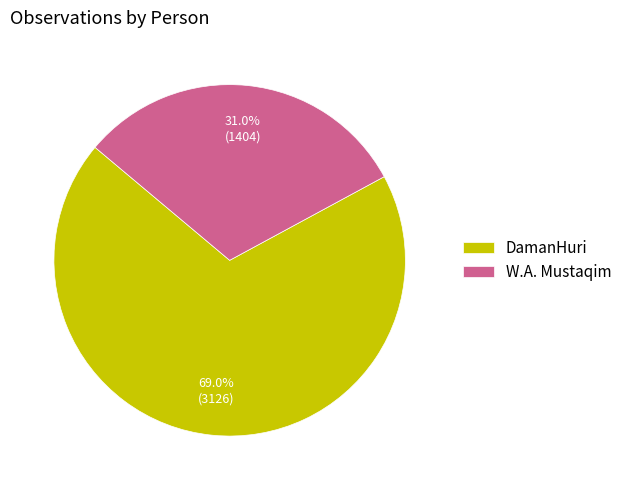

Approximately how many times larger is the value at DamanHuri compared to W.A. Mustaqim?

2.2